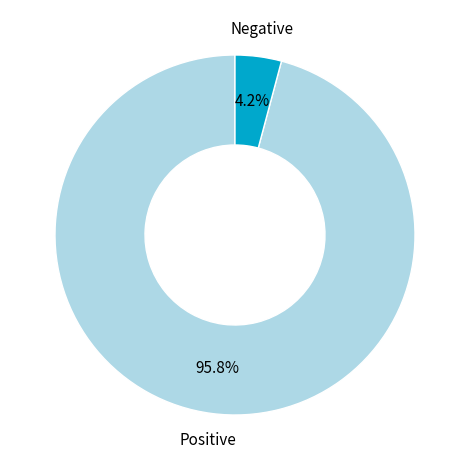

Which has a higher value, Negative or Positive?

Positive